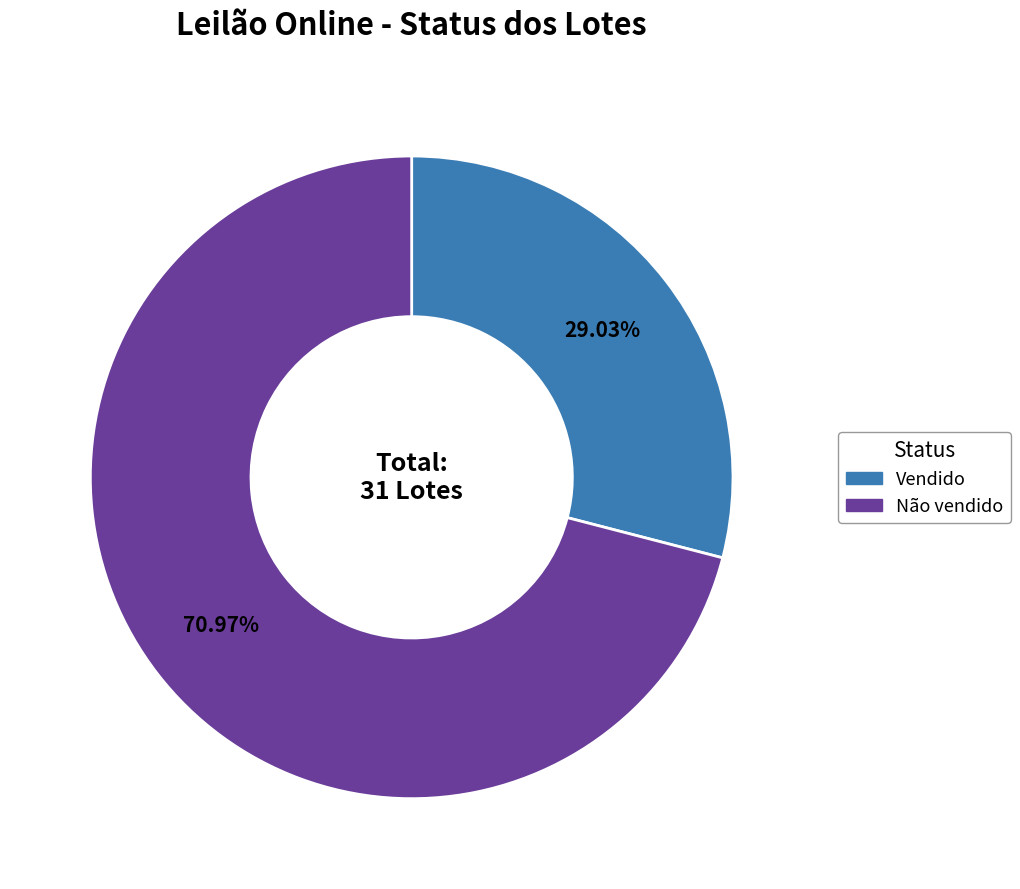

To the nearest percent, what percentage of the pie is Não vendido?

71%